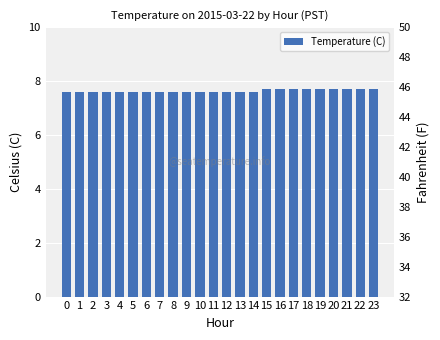

True or false: the data shows 2.8 at 19.

False